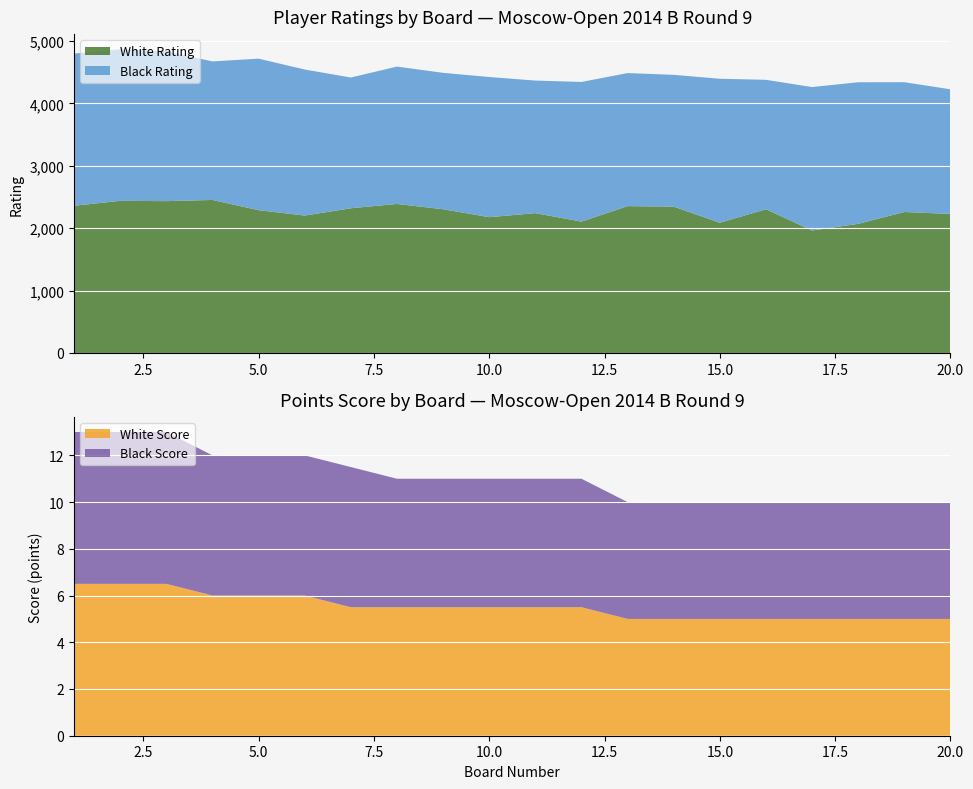

Reading left to right, extract all data points from this chart.

Board: 1.0	2.0	3.0	4.0	5.0	6.0	7.0	8.0	9.0	10.0	11.0	12.0	13.0	14.0	15.0	16.0	17.0	18.0	19.0	20.0
White Rating: 2359.0	2438.0	2433.0	2452.0	2288.0	2202.0	2319.0	2388.0	2303.0	2176.0	2241.0	2105.0	2353.0	2345.0	2087.0	2303.0	1963.0	2069.0	2259.0	2228.0
Black Rating: 2439.0	2428.0	2400.0	2220.0	2428.0	2340.0	2095.0	2201.0	2186.0	2246.0	2124.0	2238.0	2132.0	2112.0	2307.0	2074.0	2298.0	2269.0	2080.0	1997.0
White Score: 6.5	6.5	6.5	6.0	6.0	6.0	5.5	5.5	5.5	5.5	5.5	5.5	5.0	5.0	5.0	5.0	5.0	5.0	5.0	5.0
Black Score: 6.5	6.5	6.5	6.0	6.0	6.0	6.0	5.5	5.5	5.5	5.5	5.5	5.0	5.0	5.0	5.0	5.0	5.0	5.0	5.0